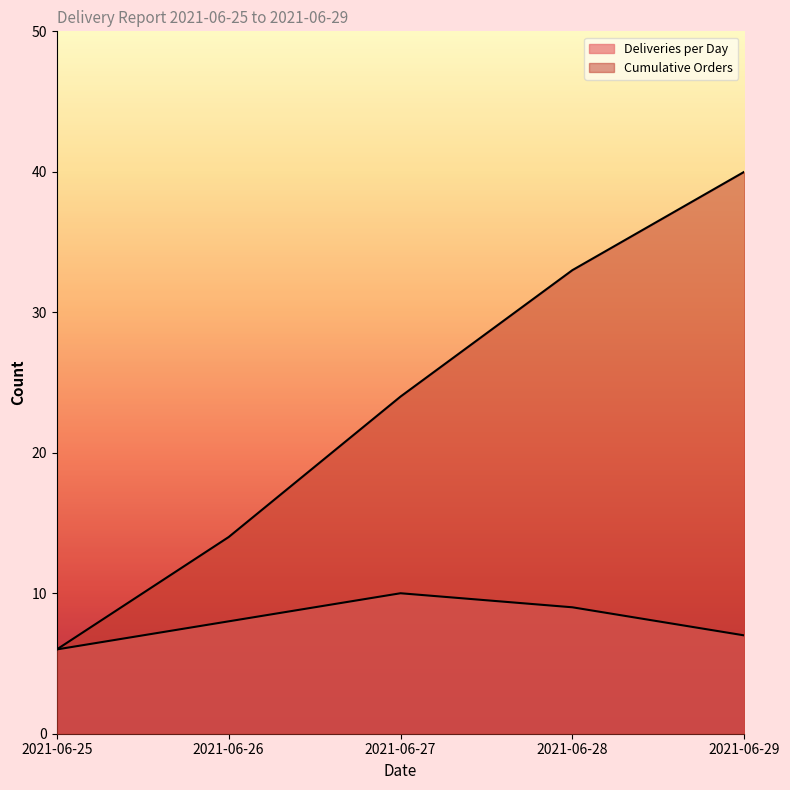

Count the Deliveries per Day values in the range 7 to 9.

3